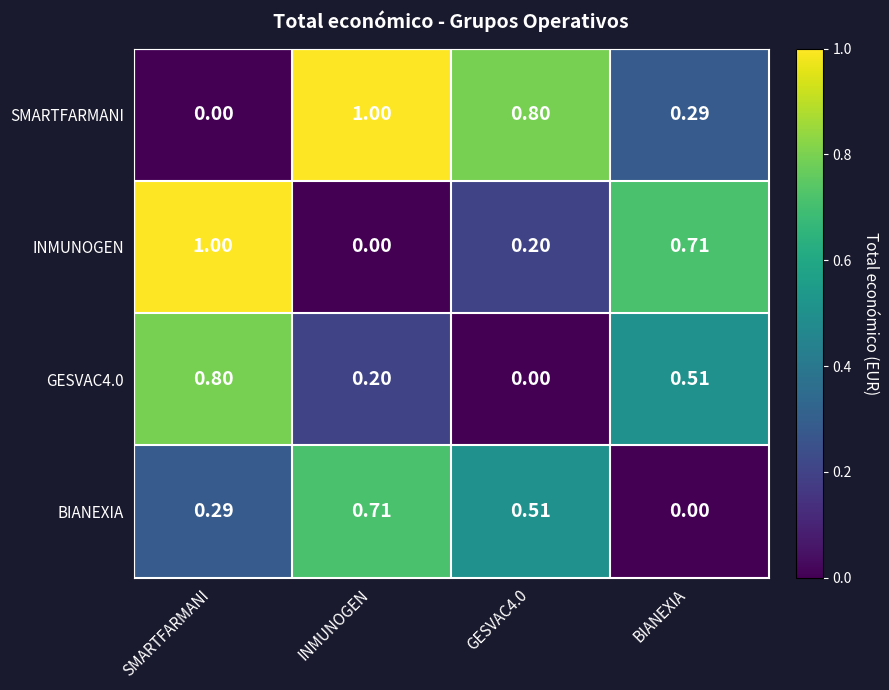

What is the maximum value shown in the chart?

1.0